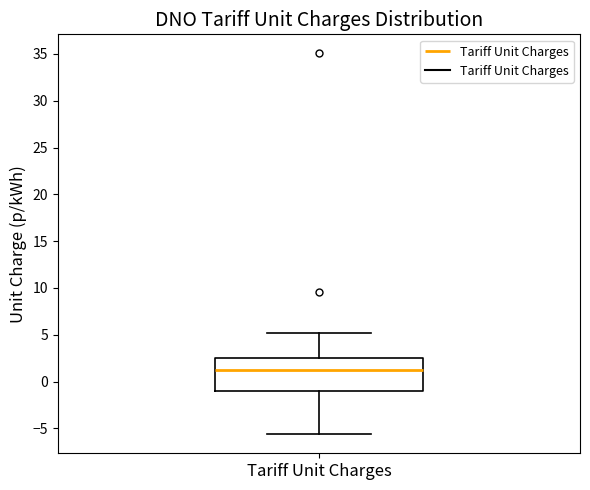

Where is the upper edge of the box for Tariff Unit Charges on the y-axis? The values are not printed on the chart, so give them approximately, as read against the axis.

2.5